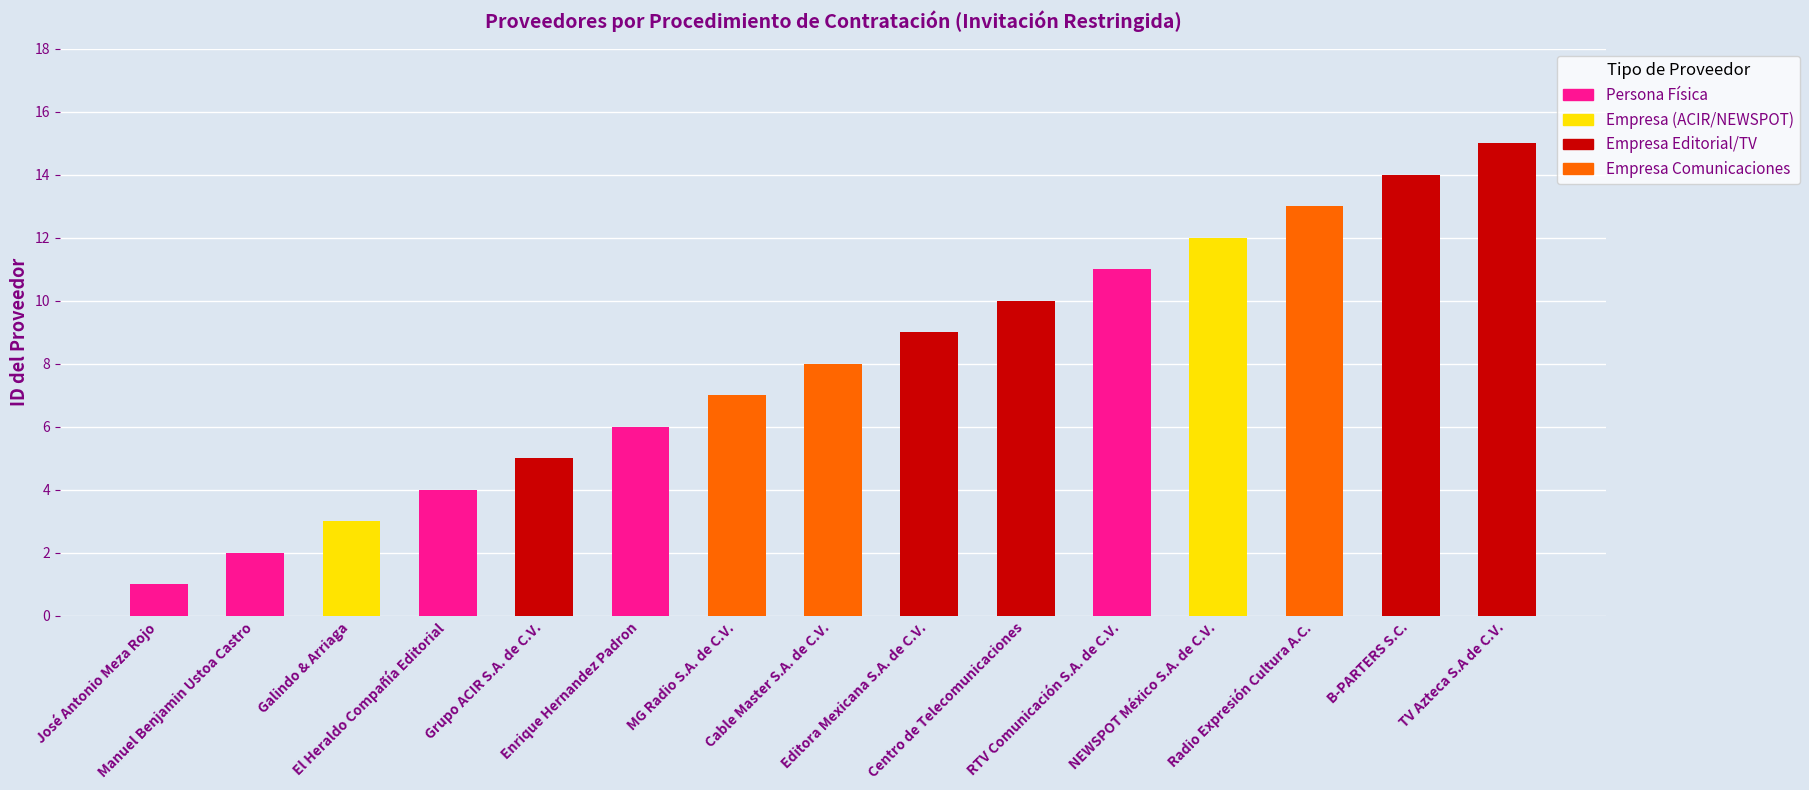

What position from the left is Galindo & Arriaga?

3